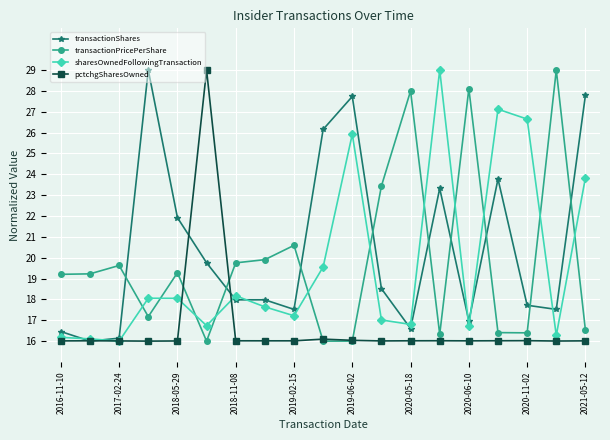

What are all the series names shown in the legend?

transactionShares, transactionPricePerShare, sharesOwnedFollowingTransaction, pctchgSharesOwned